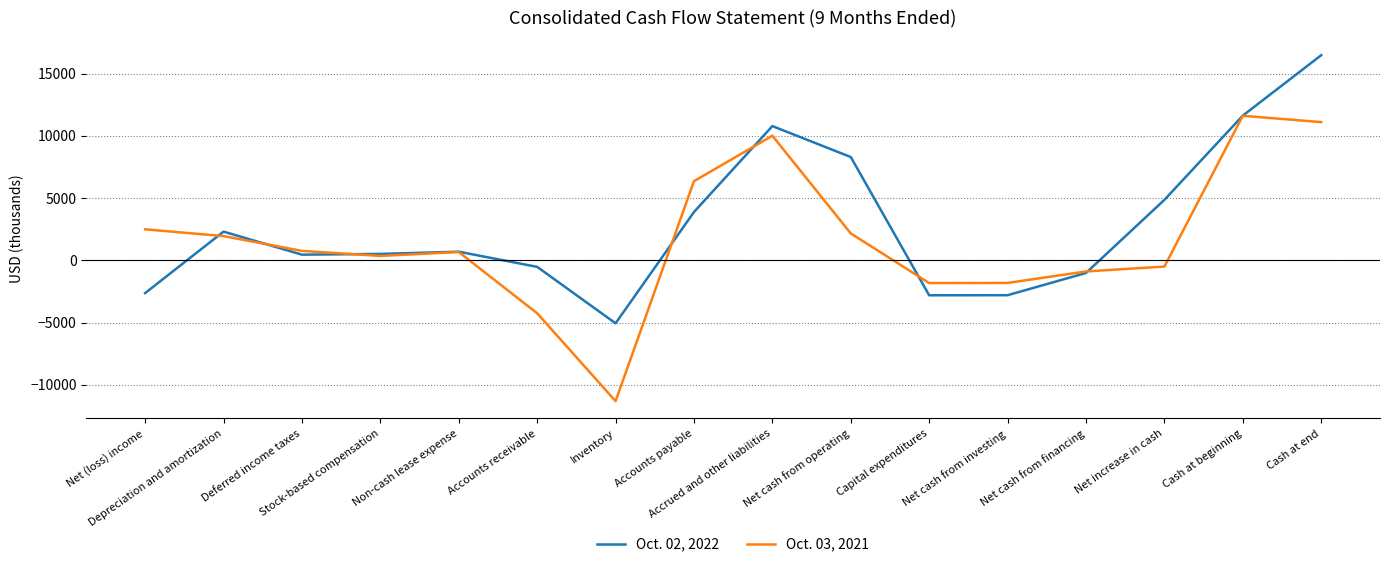

What position from the right is Stock-based compensation?

13